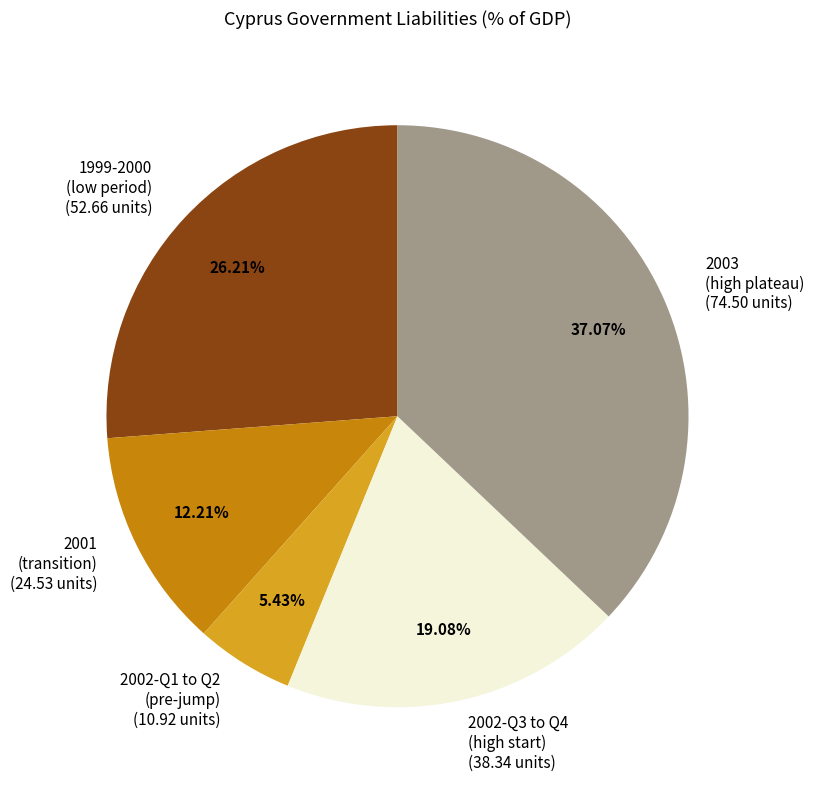

To the nearest percent, what is the average slice percentage?

20%